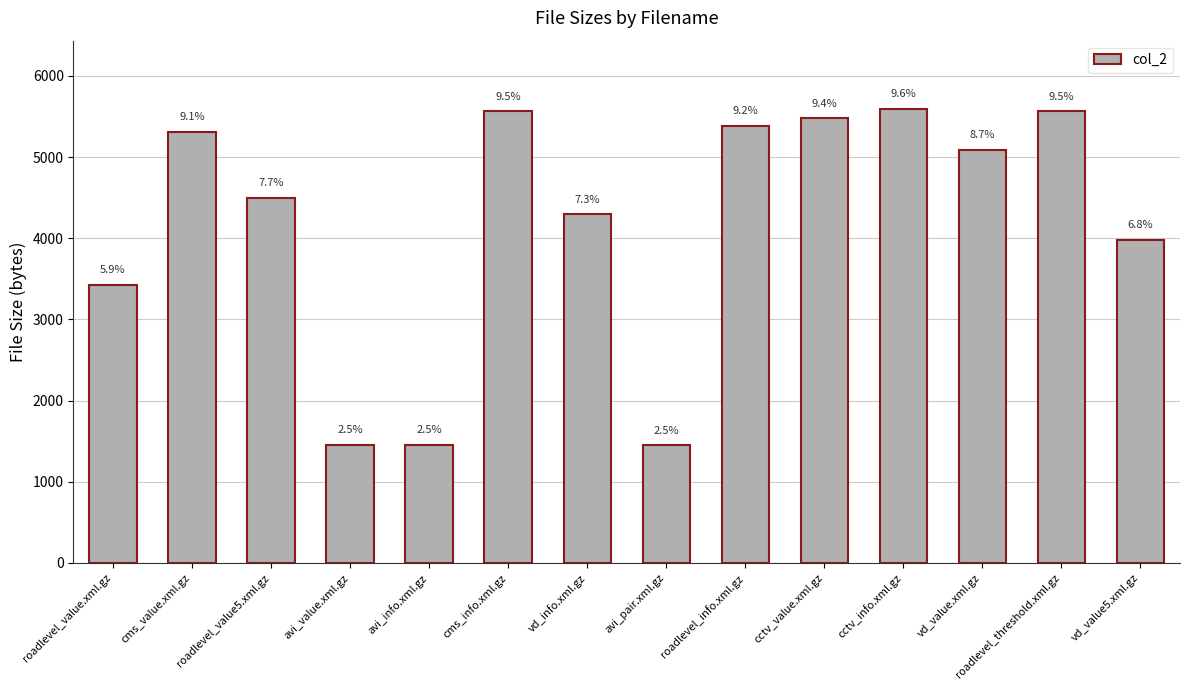

What is the ratio of the value at cctv_info.xml.gz to the value at cctv_value.xml.gz?

1.0